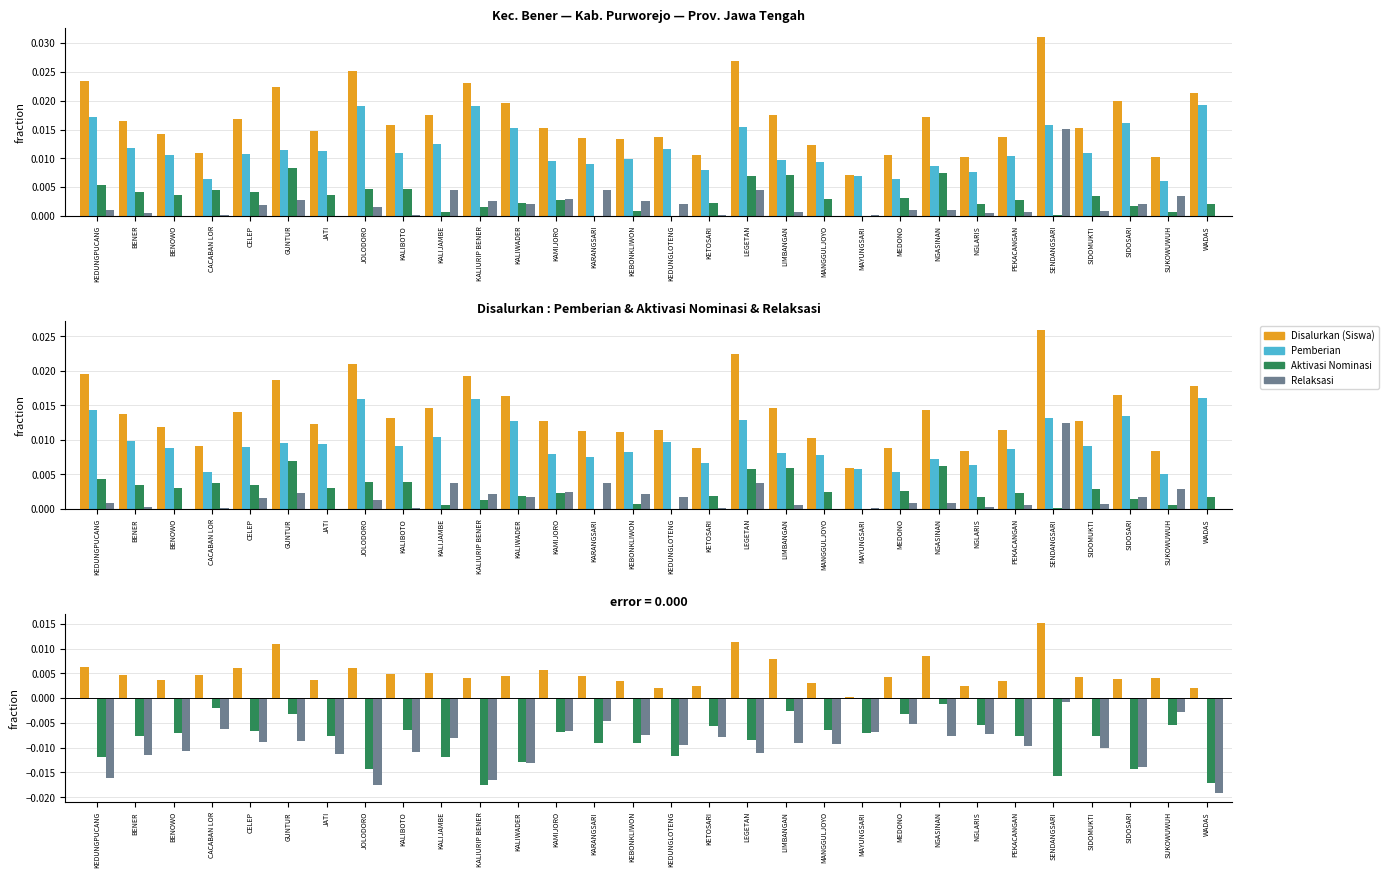

Is the value of Disalurkan (Siswa) at KEDUNGLOTENG greater than the value of Pemberian Relaksasi at JATI?

Yes